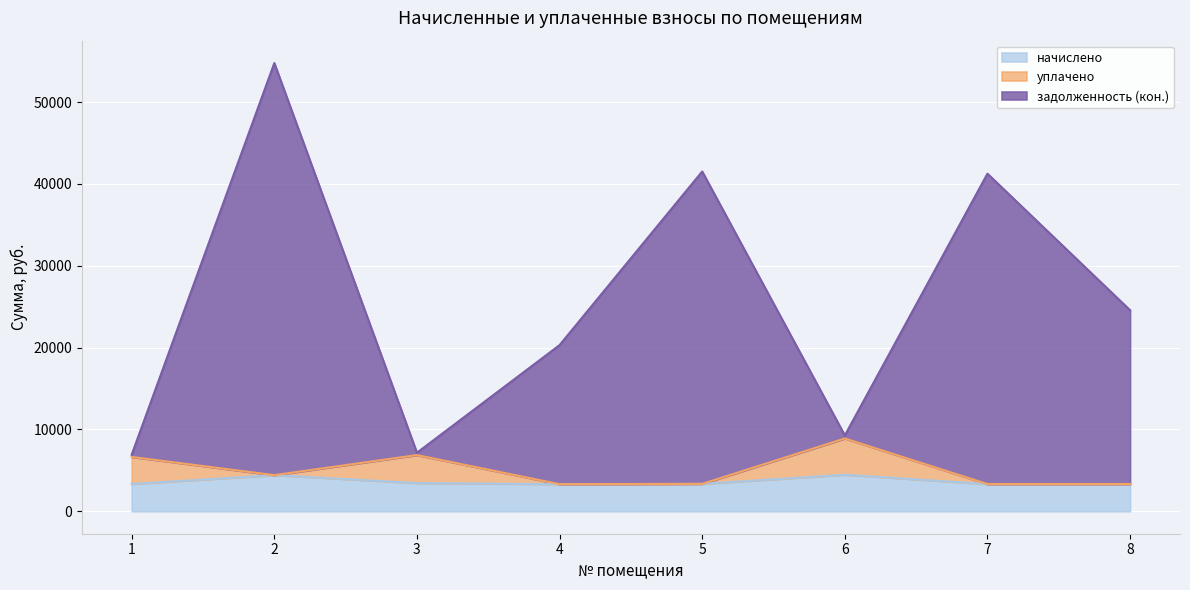

True or false: начислено and задолженность (кон.) cross at least once.

False